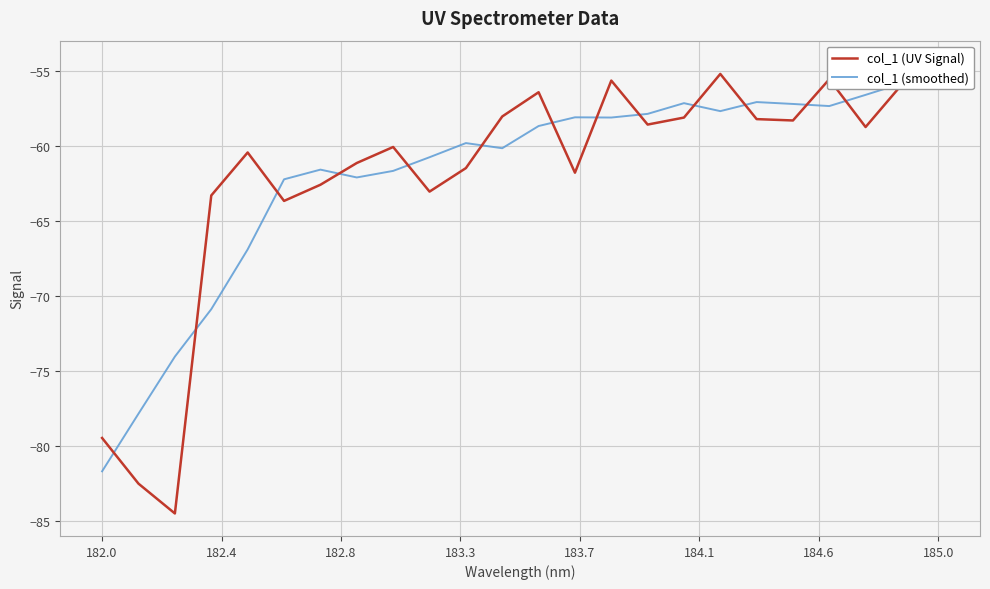

Does the chart display data point markers on the line(s)?

No